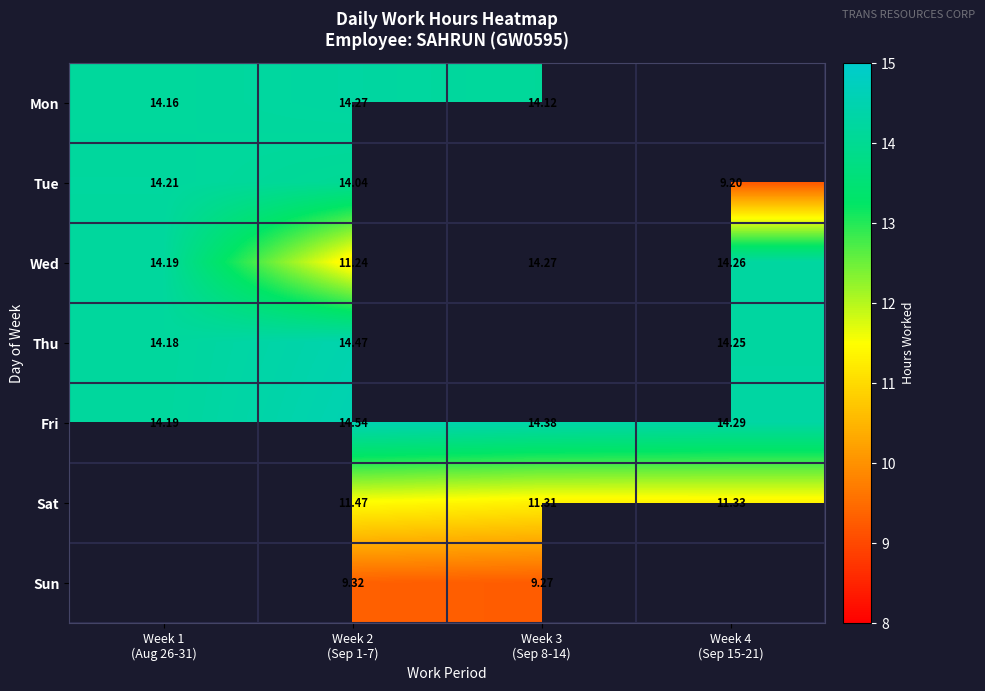

Read the Mon value at Week 2 (Sep 1-7).

14.3